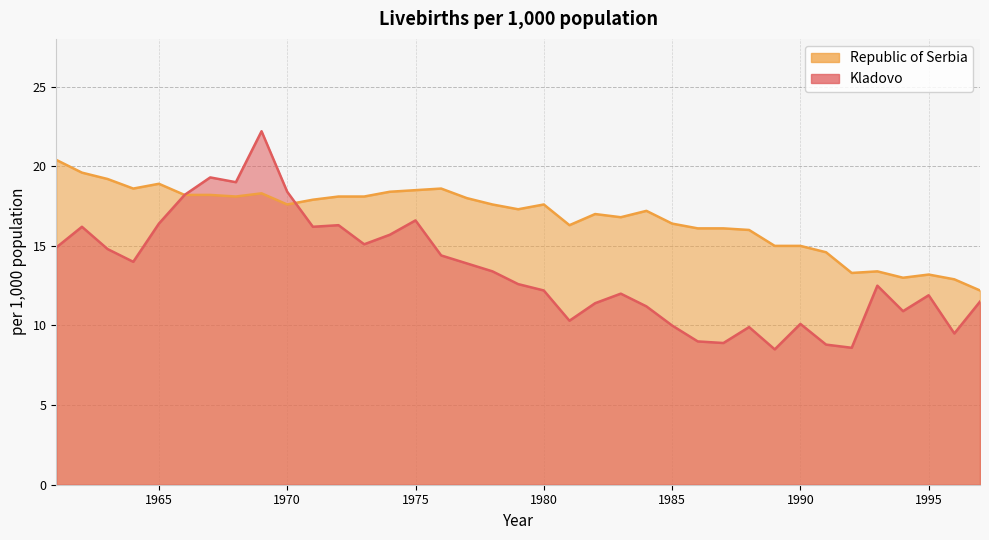

What are all the series names shown in the legend?

Kladovo, Republic of Serbia